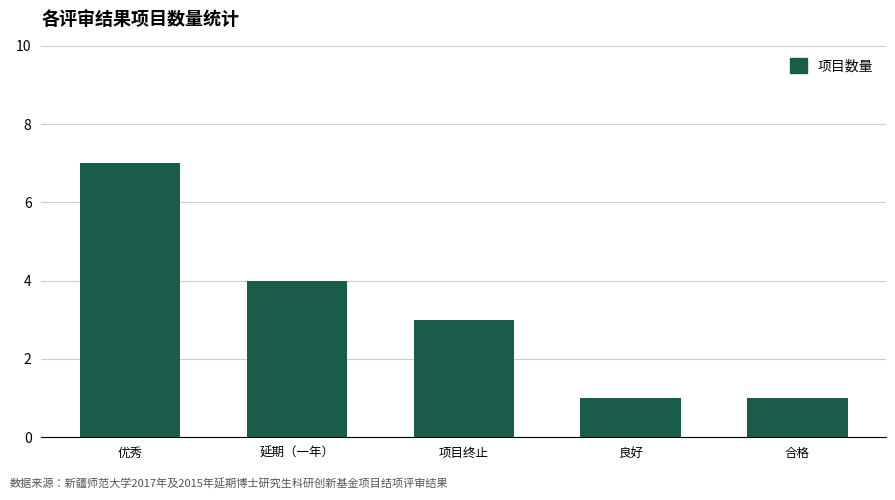

True or false: the data shows 7 at 优秀.

True